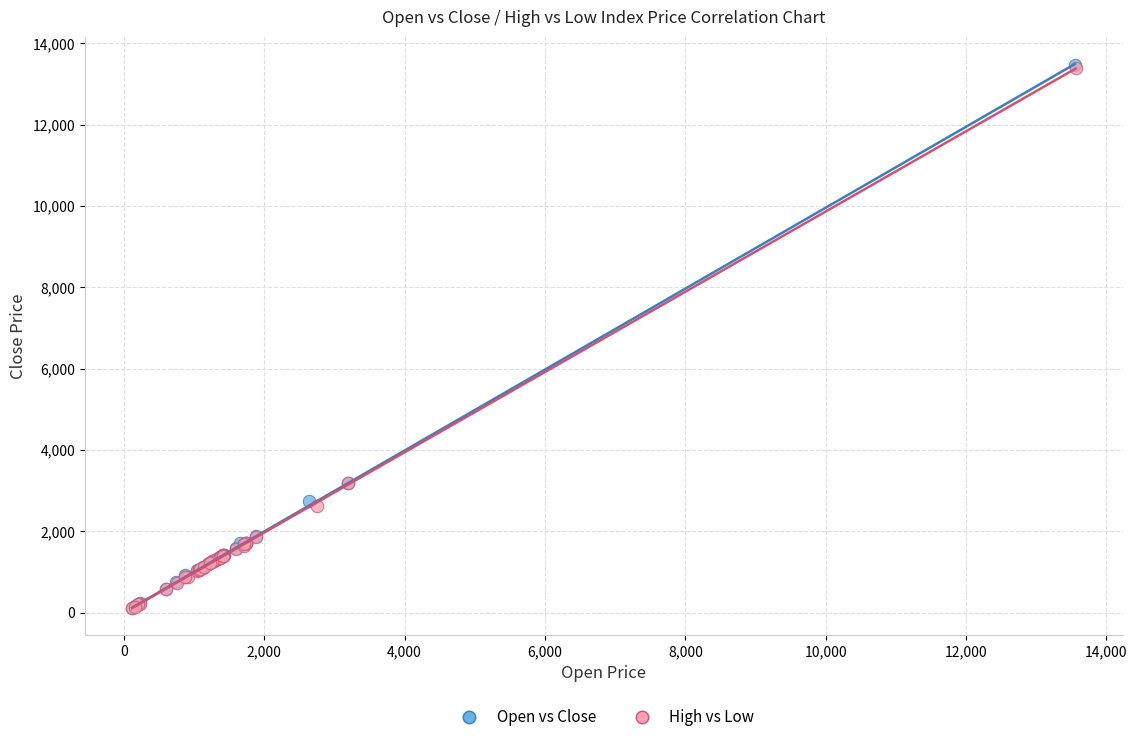

Which series has the widest spread of Y values?

Open vs Close